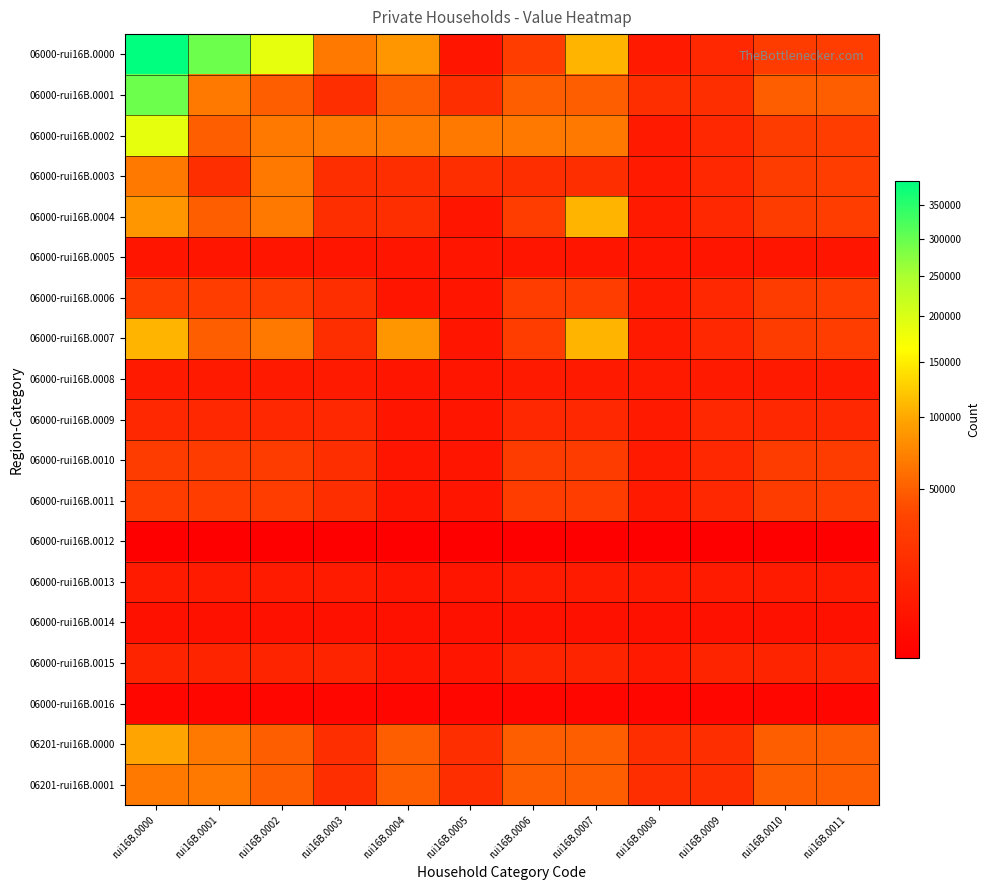

What is the total value across all series at rui16B.0001?

795572